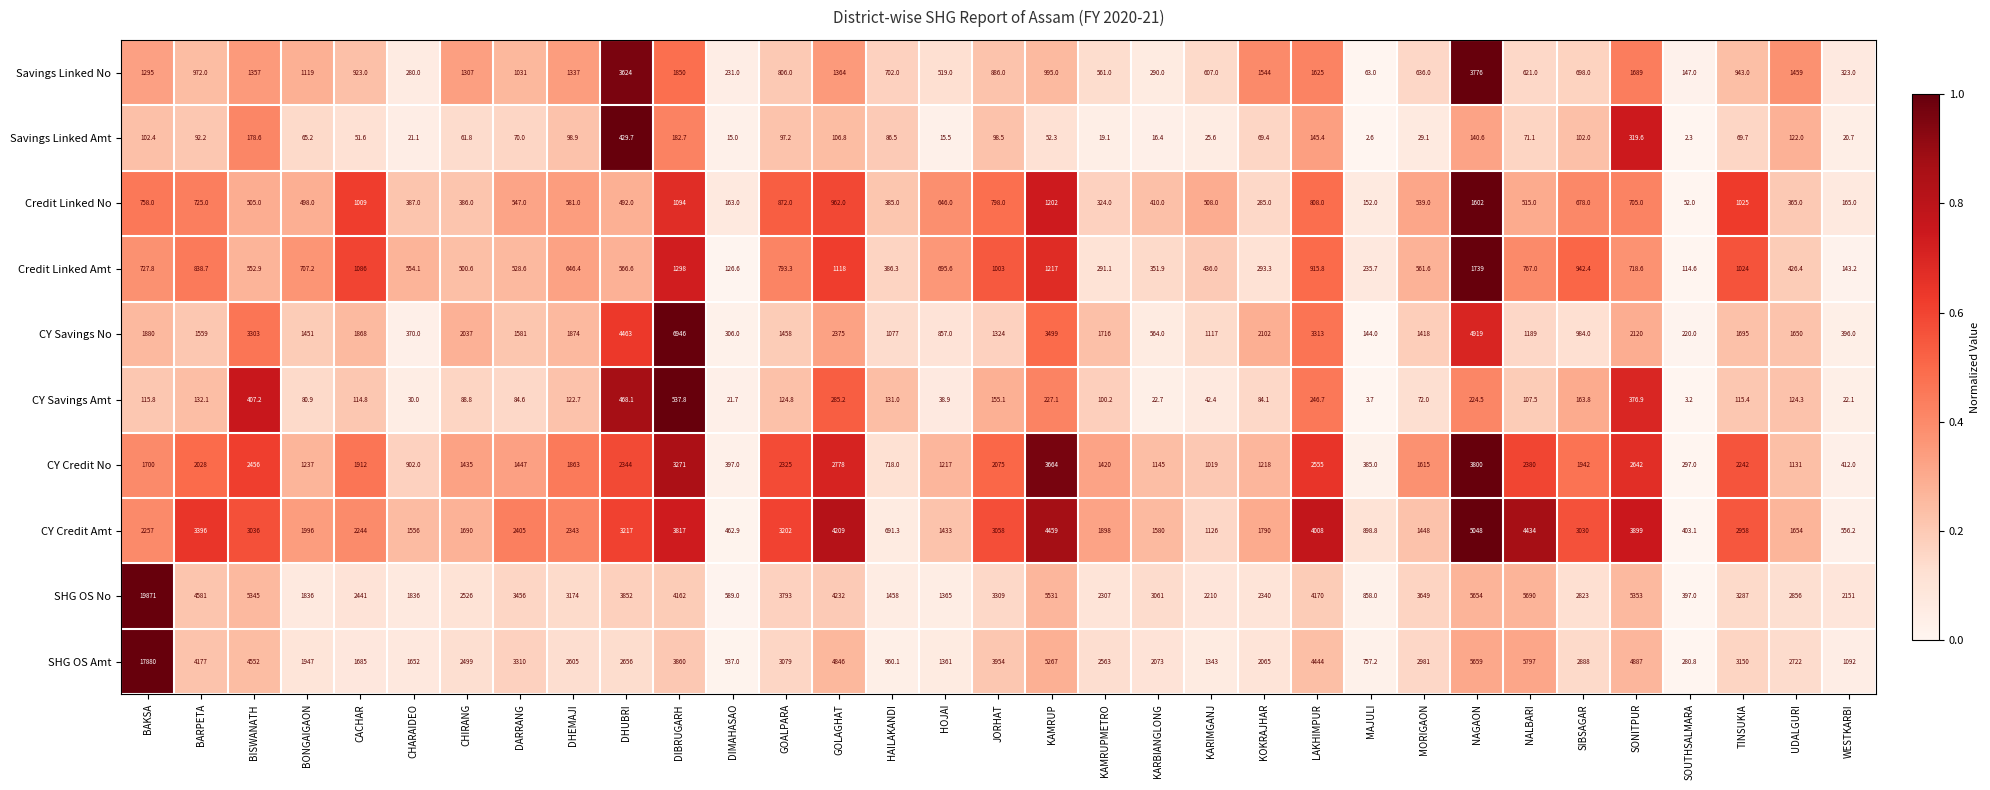

Between GOLAGHAT and HOJAI, which series saw the biggest shift?

SHG OS Amt